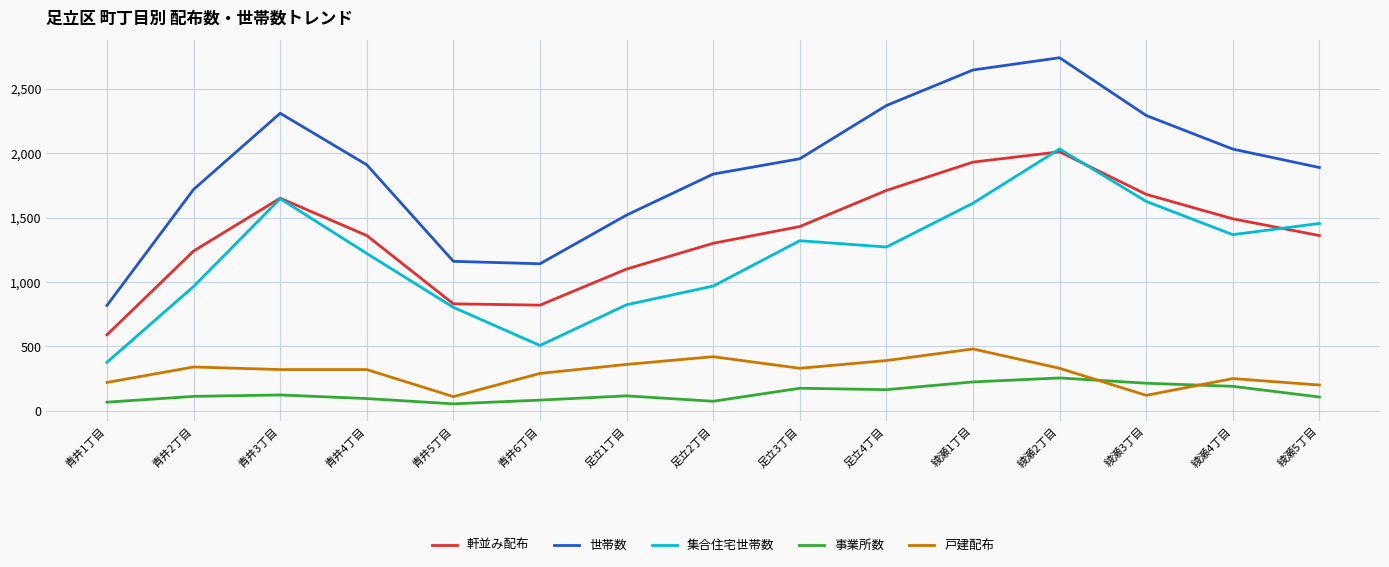

The value of 世帯数 at 足立1丁目 is 1992. True or false?

False